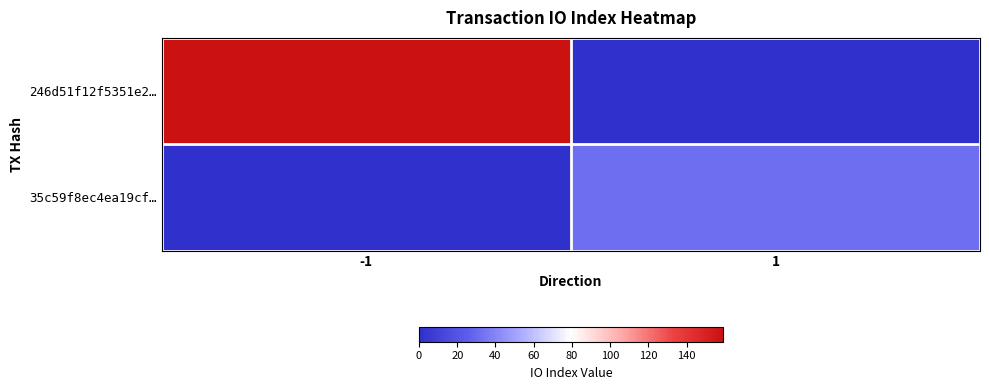

What is the total value across all series at -1?

159